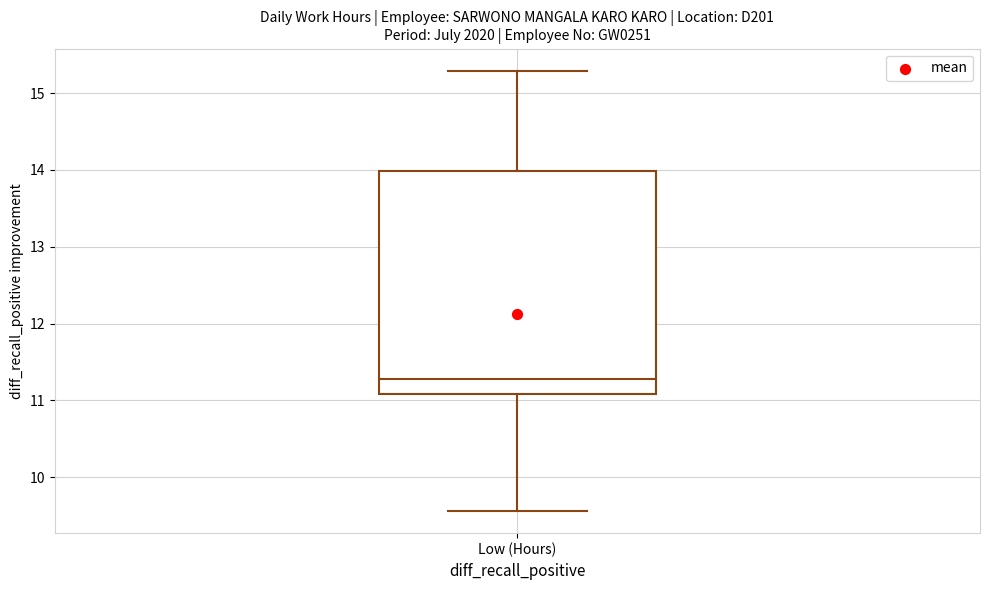

Where is the upper edge of the box for Low (Hours) on the y-axis? The values are not printed on the chart, so give them approximately, as read against the axis.

14.0